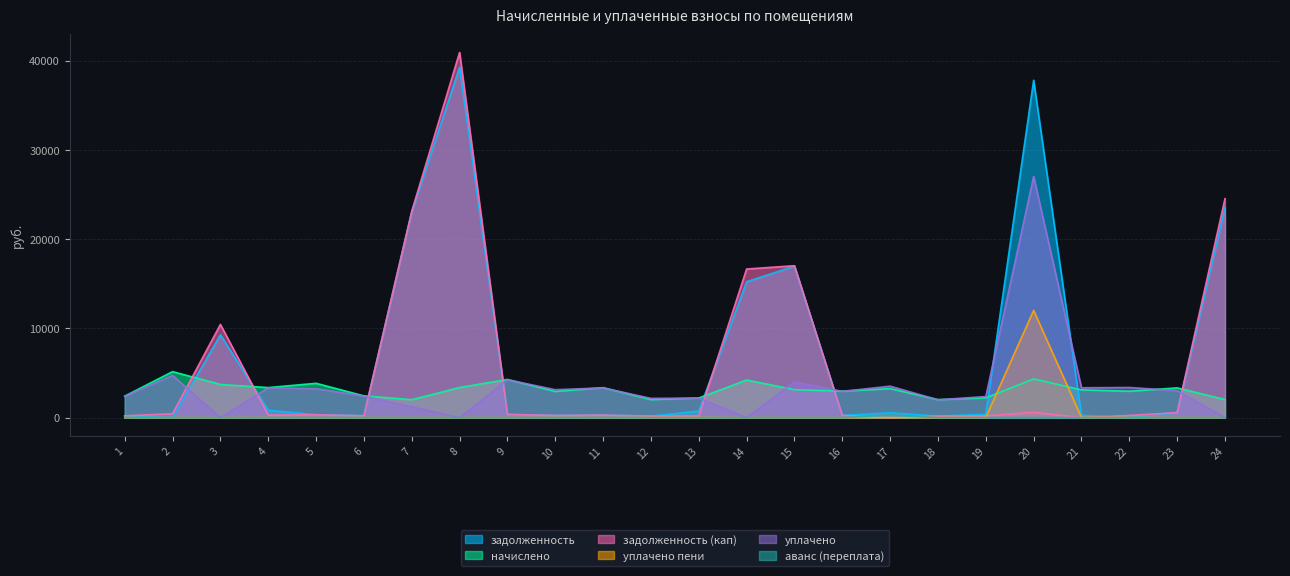

How many data points does each series have?

24